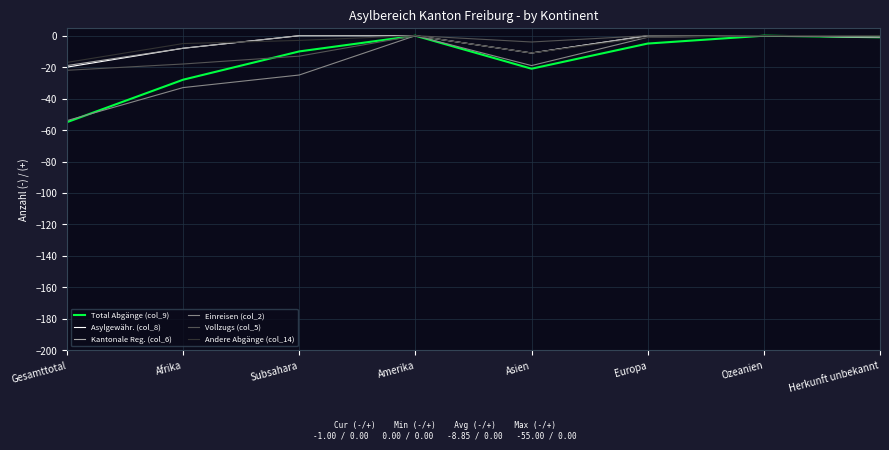

The Kantonale Reg. (col_6) series shows -11 at Asien. True or false?

True